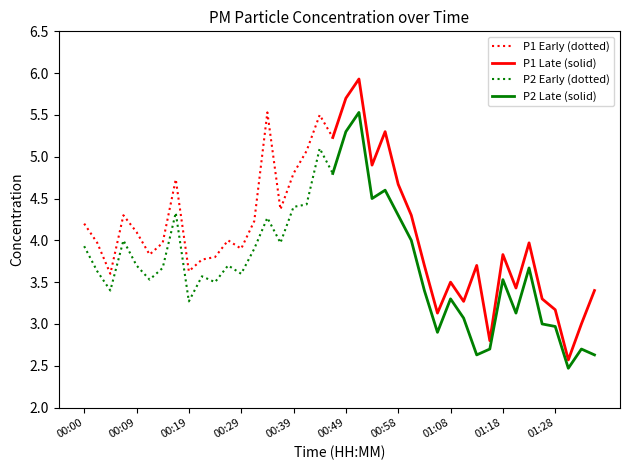

The value of P1 at 00:09 is 4.1. True or false?

True